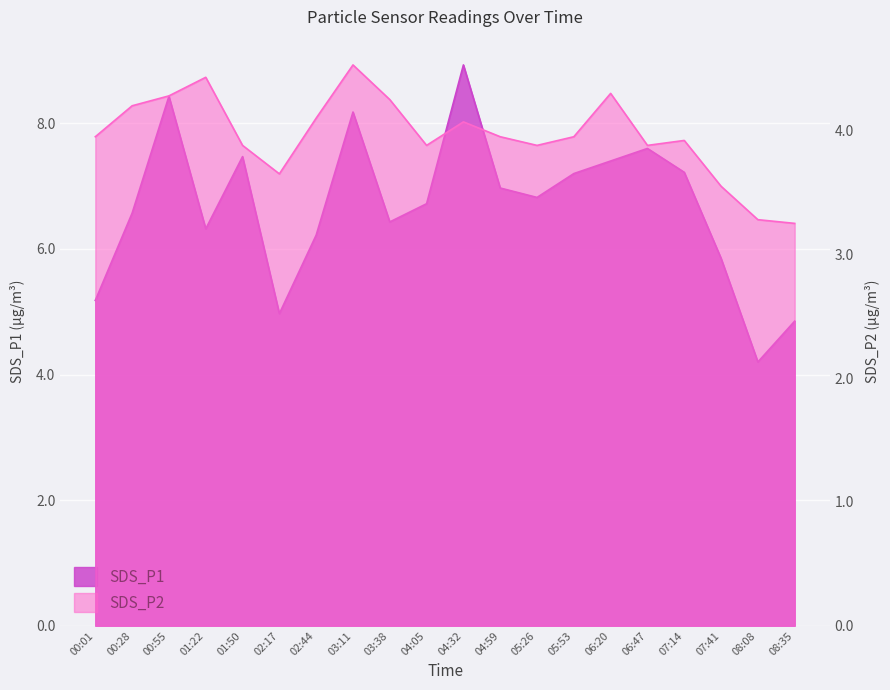

Does the chart display data point markers on the line(s)?

No